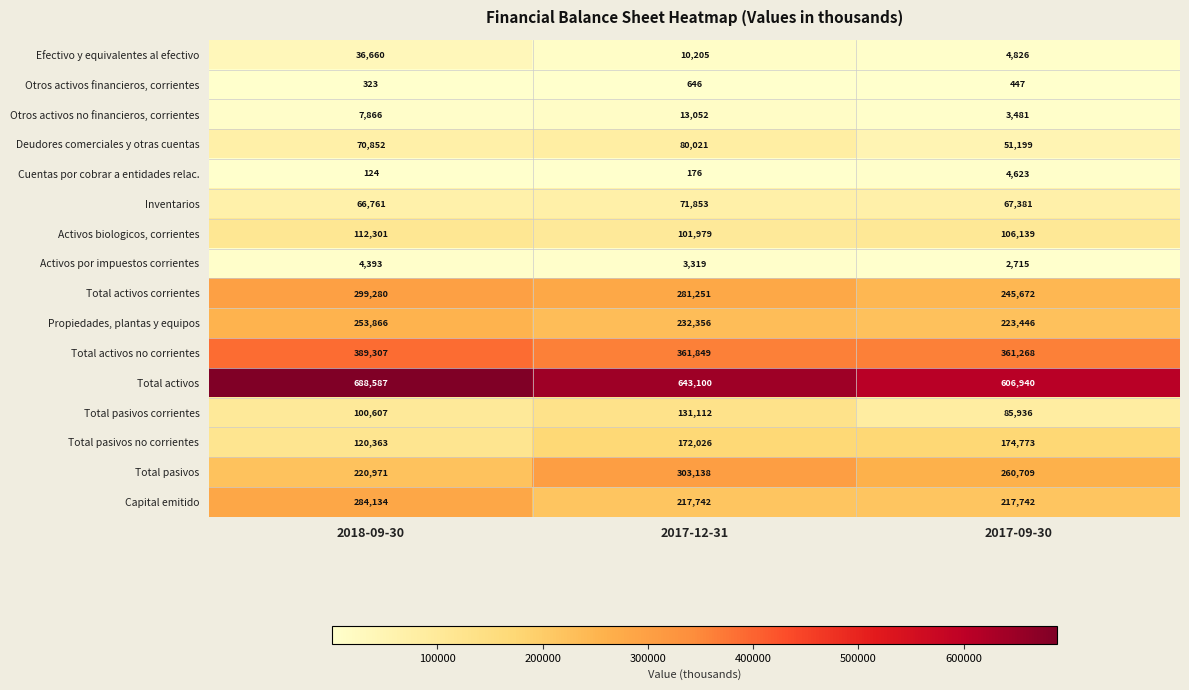

What is the approximate value of Inventarios at 2017-09-30, to the nearest 10?

67380